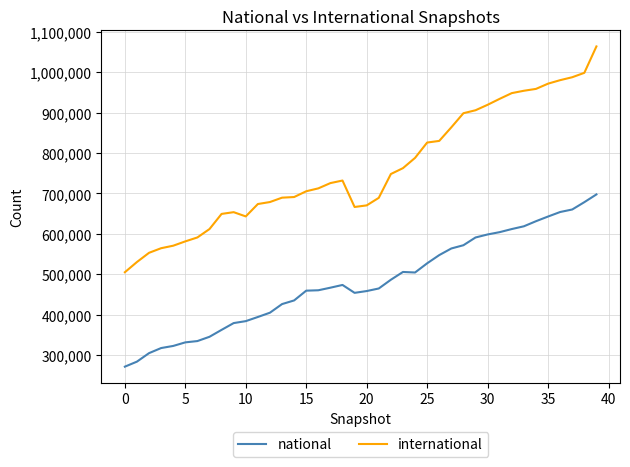

True or false: international and national cross at least once.

False